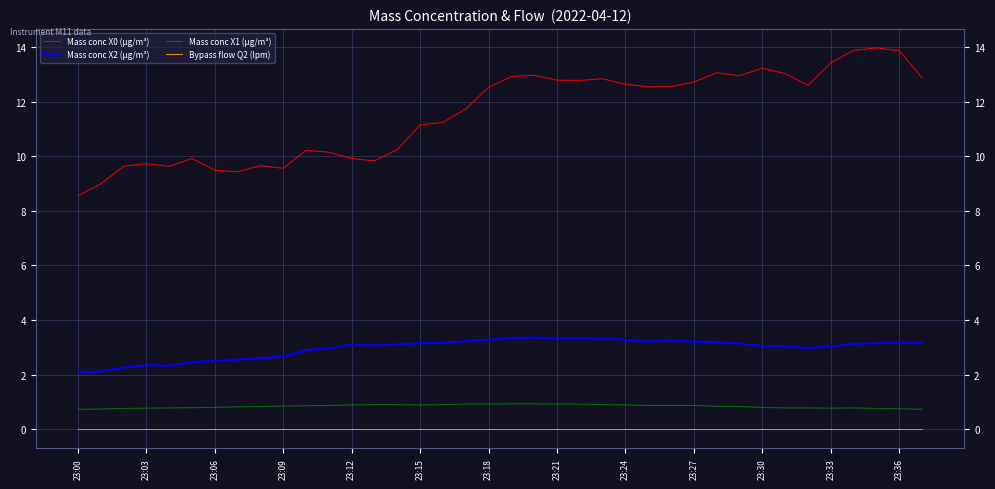

At which label does Mass conc X2 (μg/m³) reach its minimum?

23:00